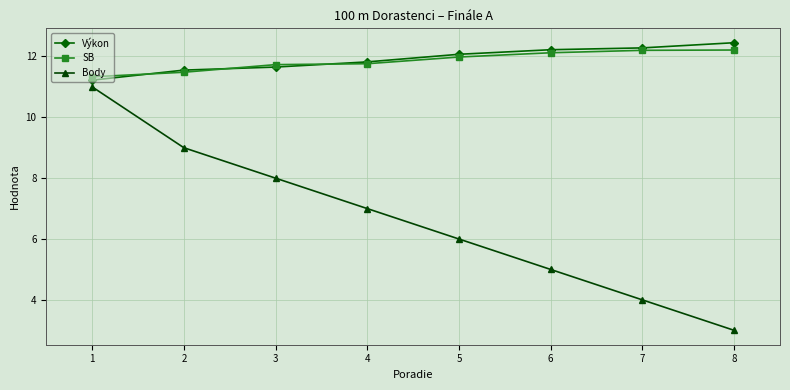

Is it true that Výkon equals 11.7 at 3?

True